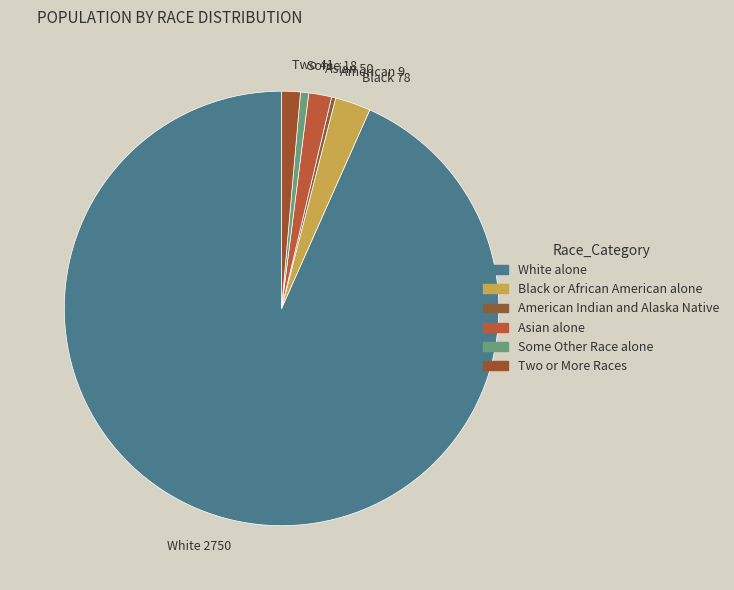

Which category has the biggest portion of the pie?

White 2750